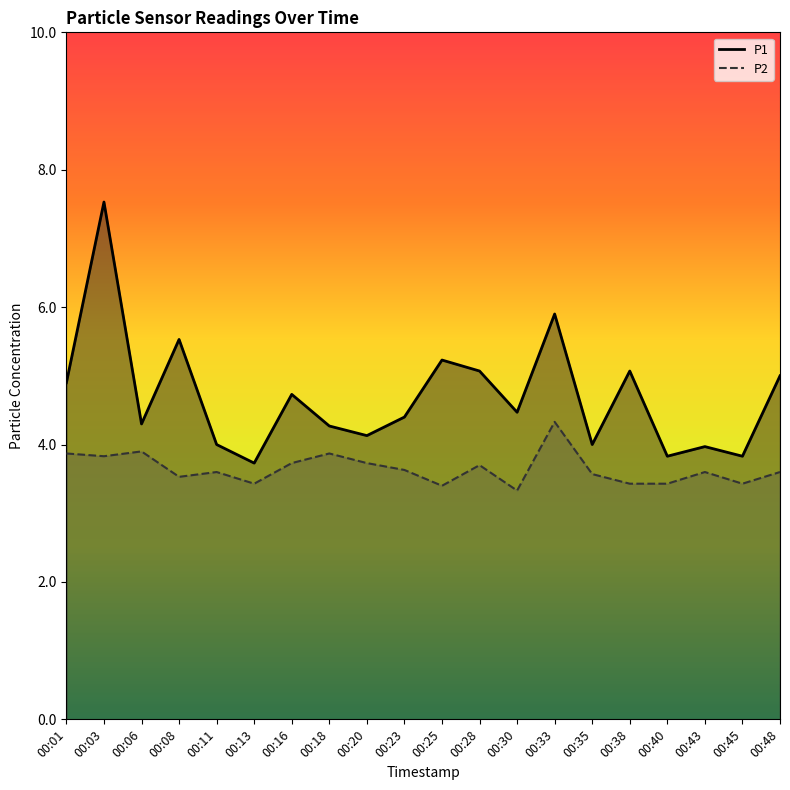

Rank the series by their average value, from lowest to highest.

P2, P1